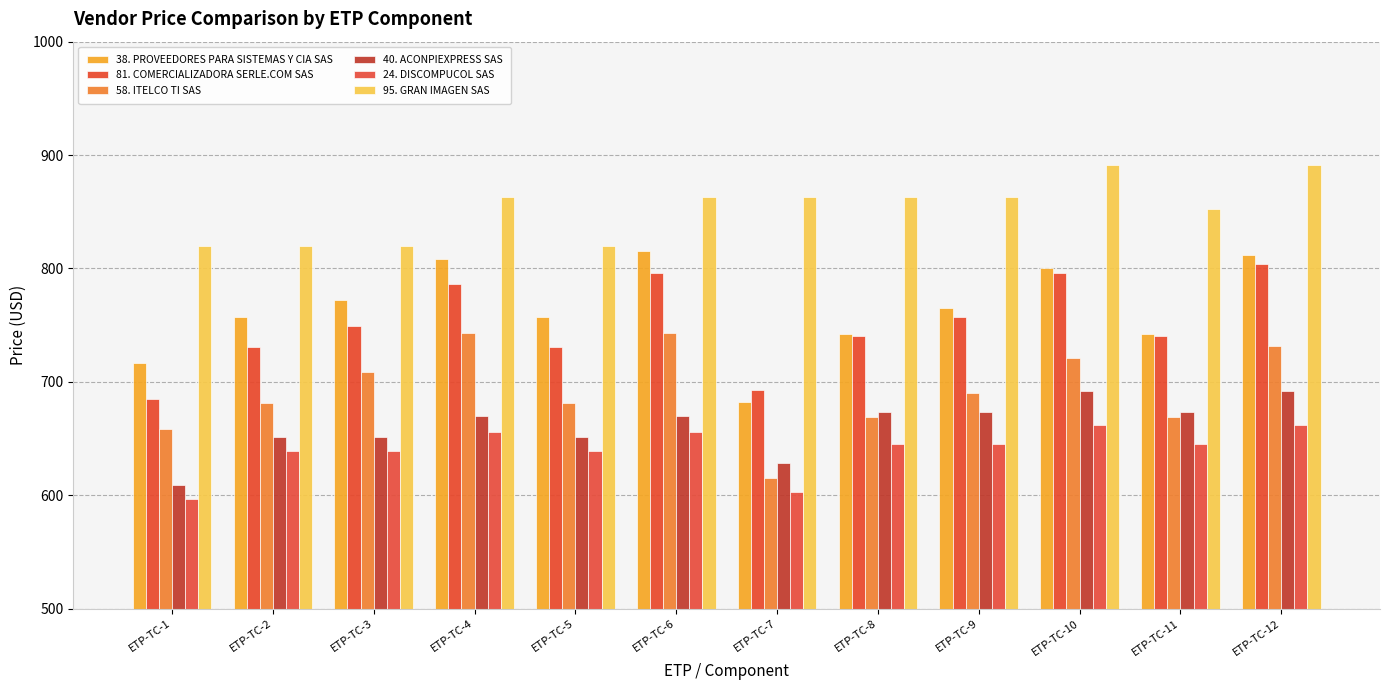

What is the difference between the maximum and second lowest values in the 81. COMERCIALIZADORA SERLE.COM SAS series?

111